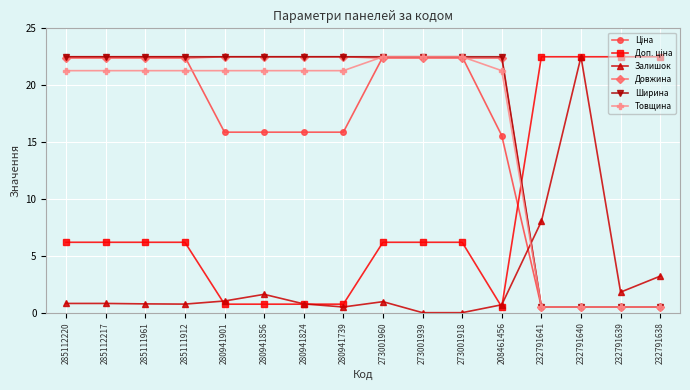

Which series ends up on top after the final intersection of Довжина and Залишок?

Залишок